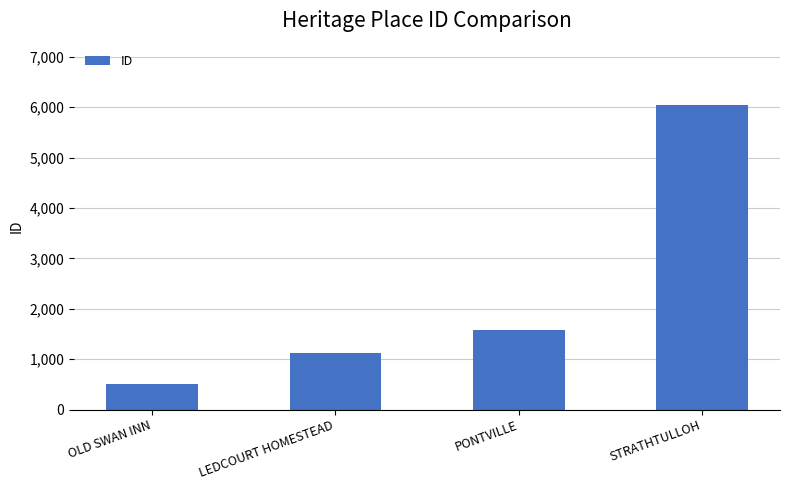

What is the average value?

2318